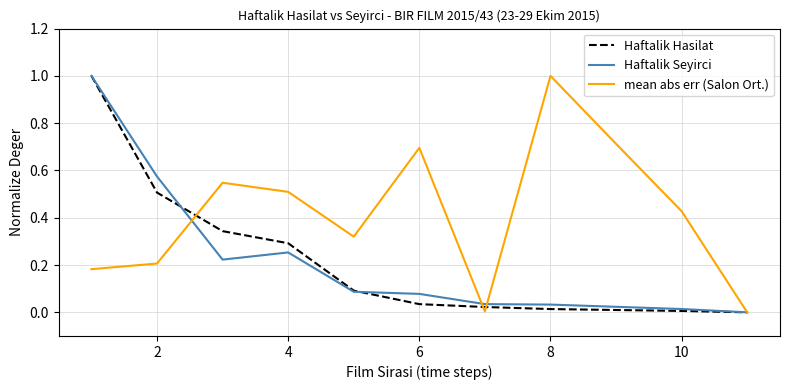

Which series has the largest total across all categories?

mean abs err (Salon Ort.)